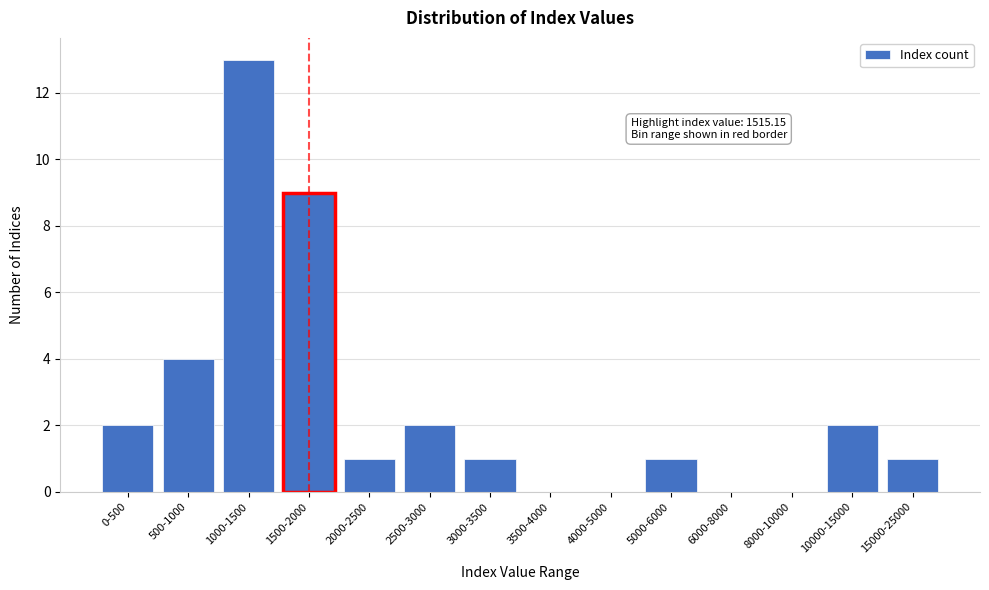

Reading left to right, transcribe all the data shown in this chart.

0-500=2	500-1000=4	1000-1500=13	1500-2000=9	2000-2500=1	2500-3000=2	3000-3500=1	3500-4000=0	4000-5000=0	5000-6000=1	6000-8000=0	8000-10000=0	10000-15000=2	15000-25000=1